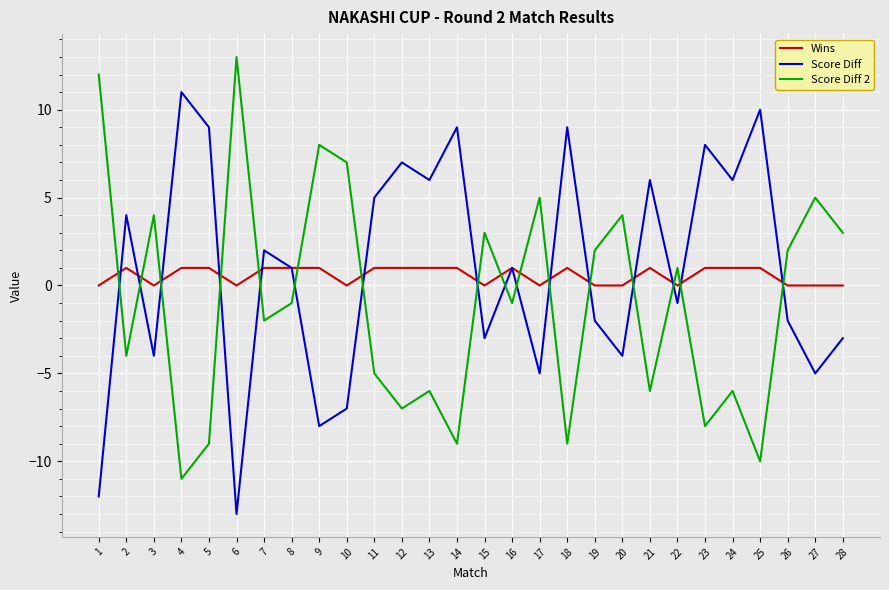

Reading left to right, extract all data points from this chart.

Wins: 1=0	2=1	3=0	4=1	5=1	6=0	7=1	8=1	9=1	10=0	11=1	12=1	13=1	14=1	15=0	16=1	17=0	18=1	19=0	20=0	21=1	22=0	23=1	24=1	25=1	26=0	27=0	28=0
Score Diff: 1=-12	2=4	3=-4	4=11	5=9	6=-13	7=2	8=1	9=-8	10=-7	11=5	12=7	13=6	14=9	15=-3	16=1	17=-5	18=9	19=-2	20=-4	21=6	22=-1	23=8	24=6	25=10	26=-2	27=-5	28=-3
Score Diff 2: 1=12	2=-4	3=4	4=-11	5=-9	6=13	7=-2	8=-1	9=8	10=7	11=-5	12=-7	13=-6	14=-9	15=3	16=-1	17=5	18=-9	19=2	20=4	21=-6	22=1	23=-8	24=-6	25=-10	26=2	27=5	28=3